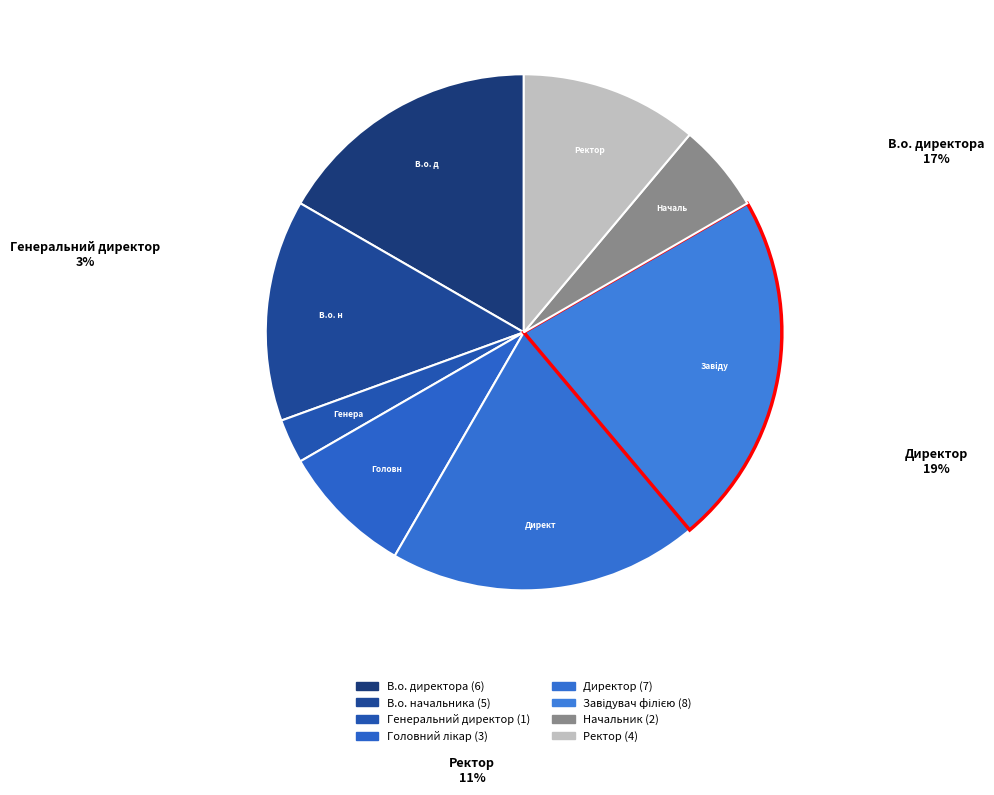

To the nearest percent, what percentage of the pie is Директор?

19%